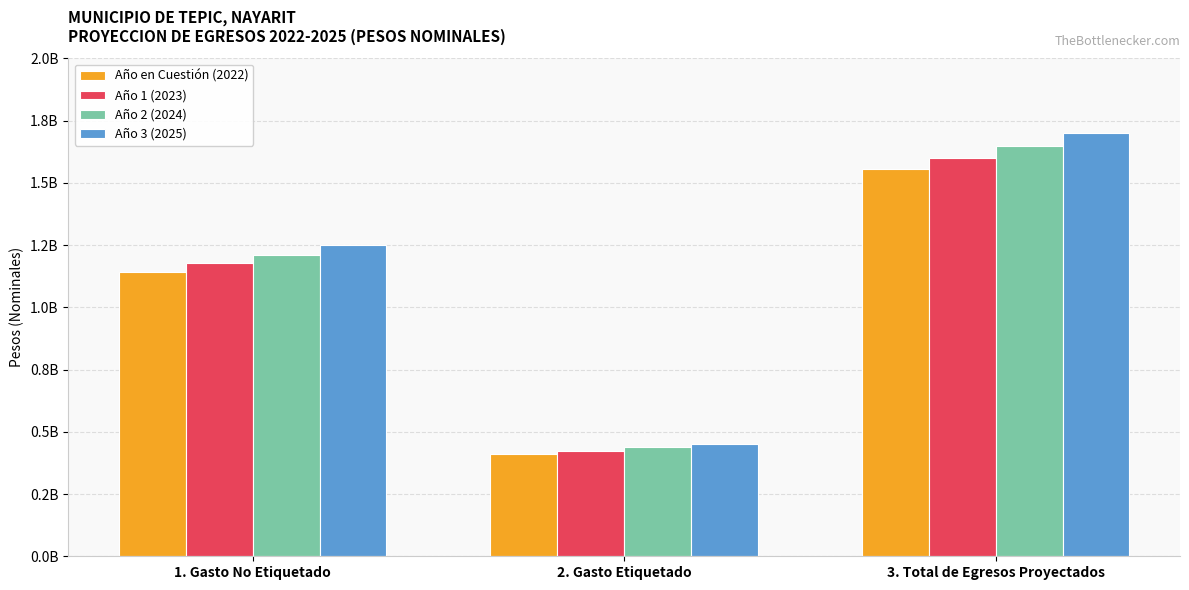

True or false: Año en Cuestión (2022) has a value of 581509951.9 at 1. Gasto No Etiquetado.

False